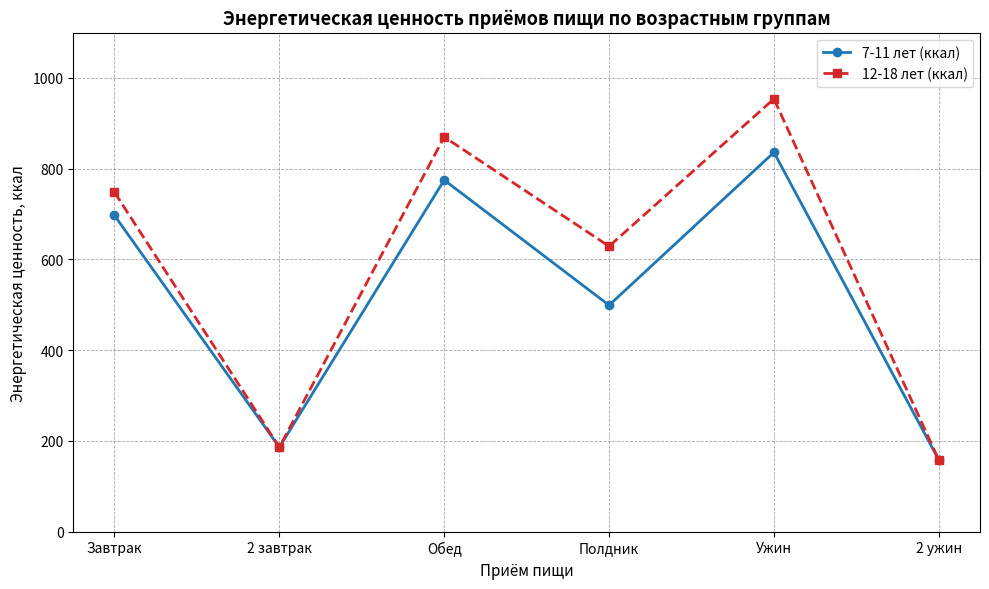

At which label is 7-11 лет (ккал) closest to 497?

Полдник